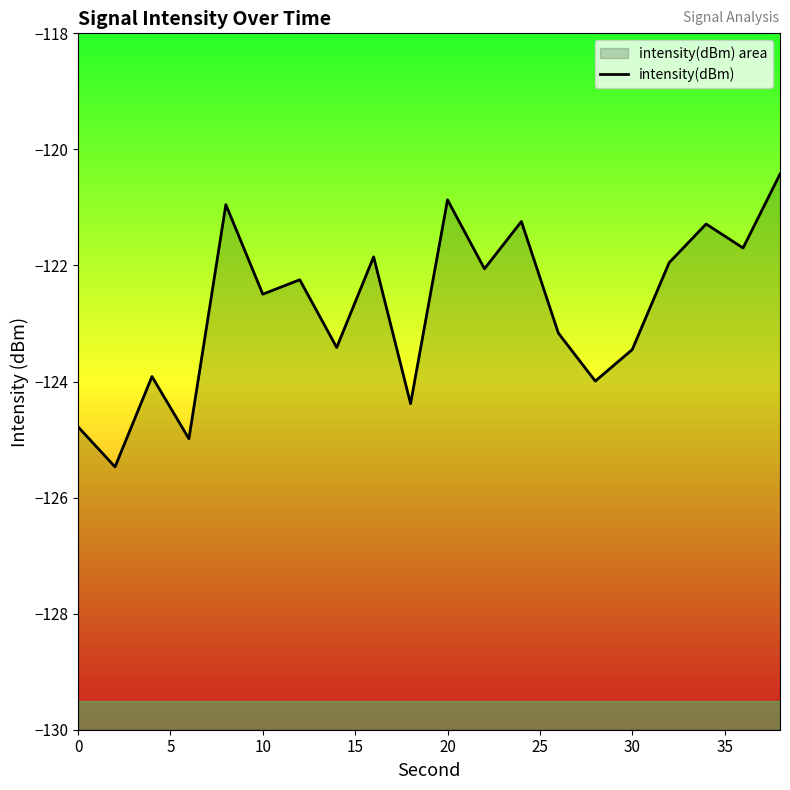

How many points are lower than both their immediate neighbors (excluding endpoints)?

8